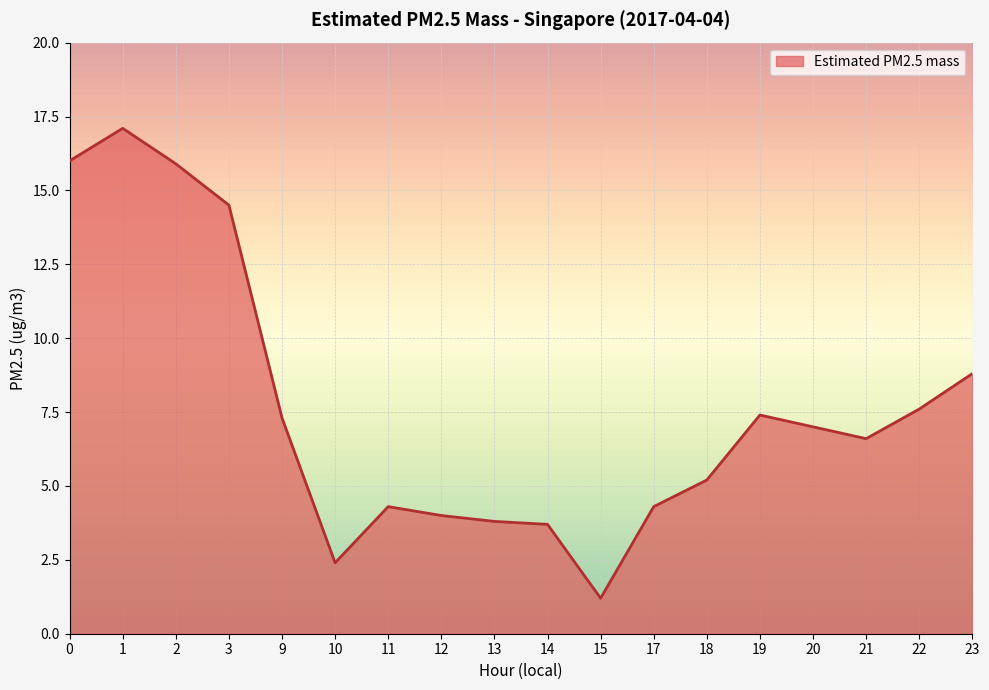

Is it true that the value at 18 is 5.2?

True